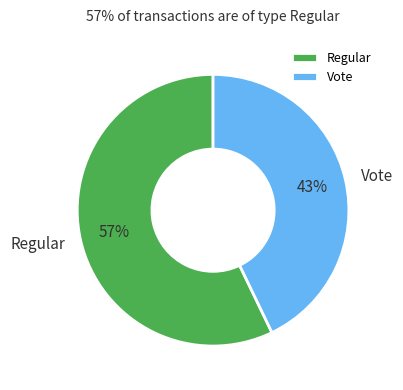

How many segments does this pie chart have?

2